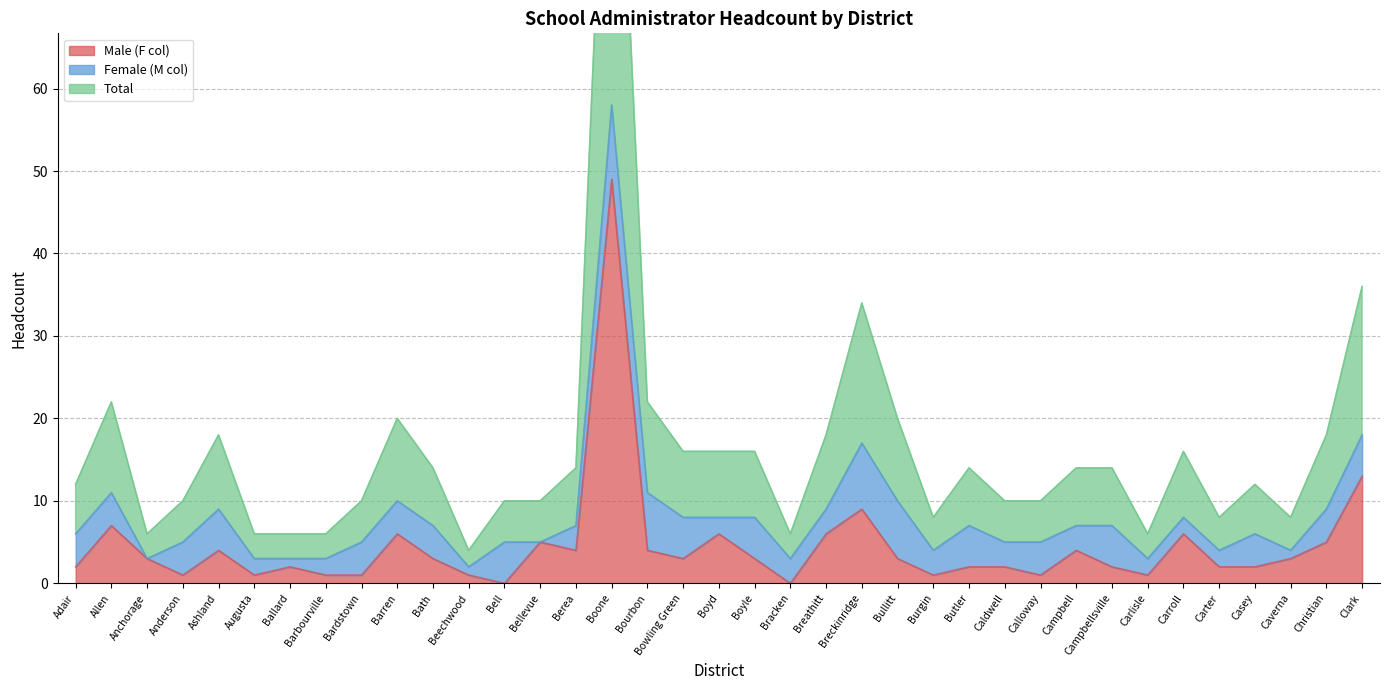

What is the maximum value for Male (F col)?

49